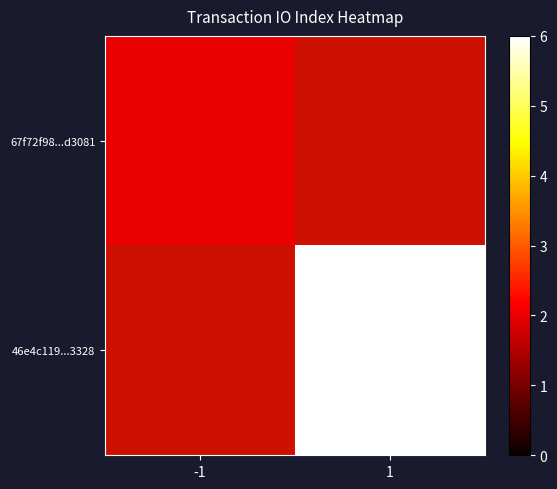

Rank the series by their average value, from lowest to highest.

67f72f98...d3081, 46e4c119...3328